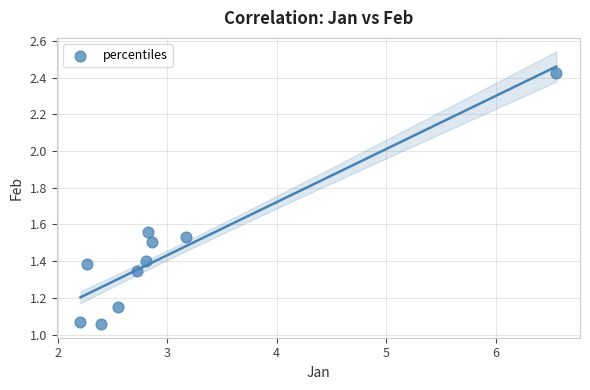

What is the average X value?

3.0